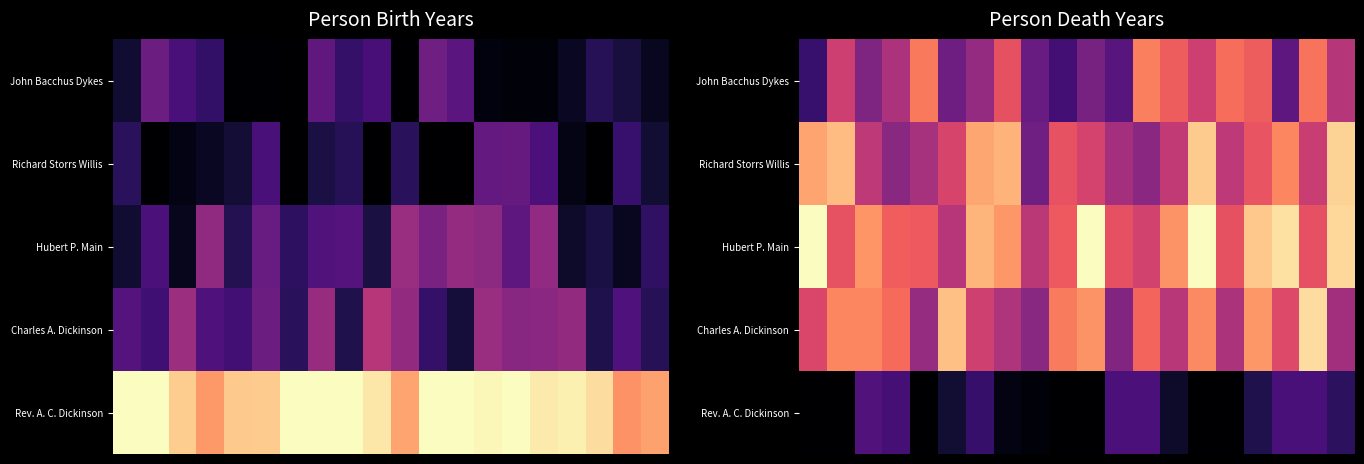

How many distinct data groups are displayed?

5